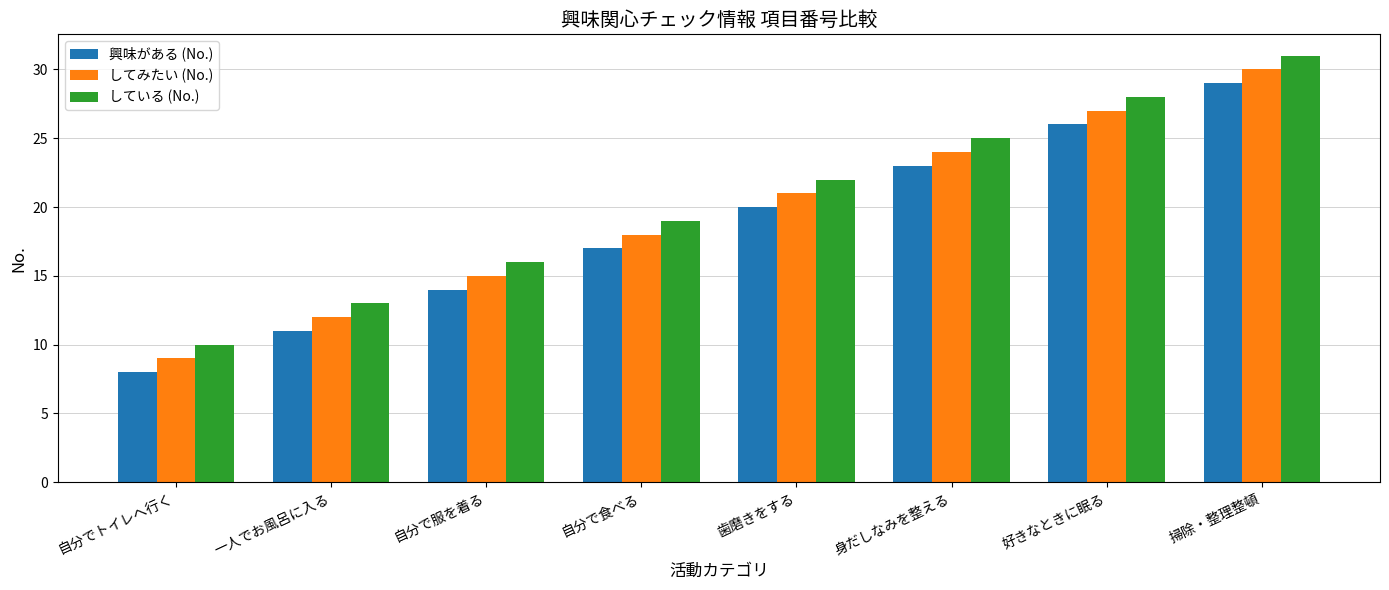

Which category has the highest value in the してみたい (No.) series?

掃除・整理整頓